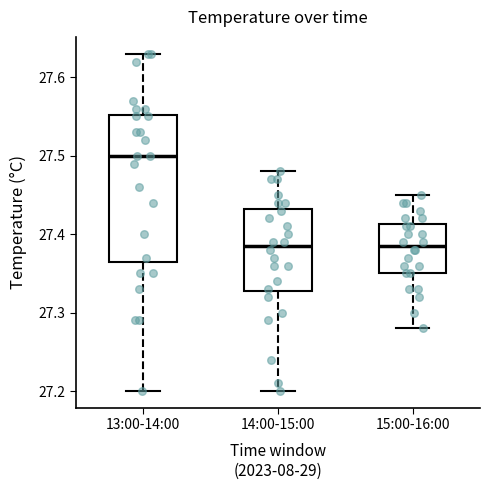

Reading left to right, transcribe this box plot: for each box, give where its median line is, the range the box spans, and where its two whiskers end, as read against the y-axis. The values are not printed on the chart, so give them approximately, as read against the axis.

13:00-14:00: median 27.50, box 27.37 to 27.55, whiskers 27.20 to 27.63
14:00-15:00: median 27.39, box 27.33 to 27.43, whiskers 27.20 to 27.48
15:00-16:00: median 27.39, box 27.35 to 27.41, whiskers 27.28 to 27.45